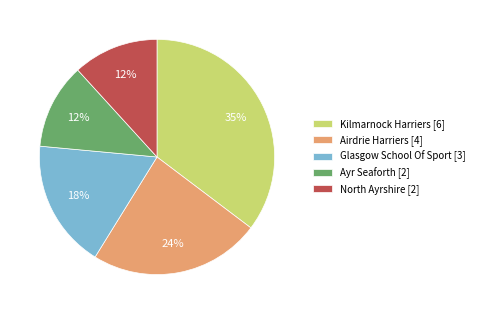

Combined, do Glasgow School Of Sport and Ayr Seaforth account for over 50%?

No